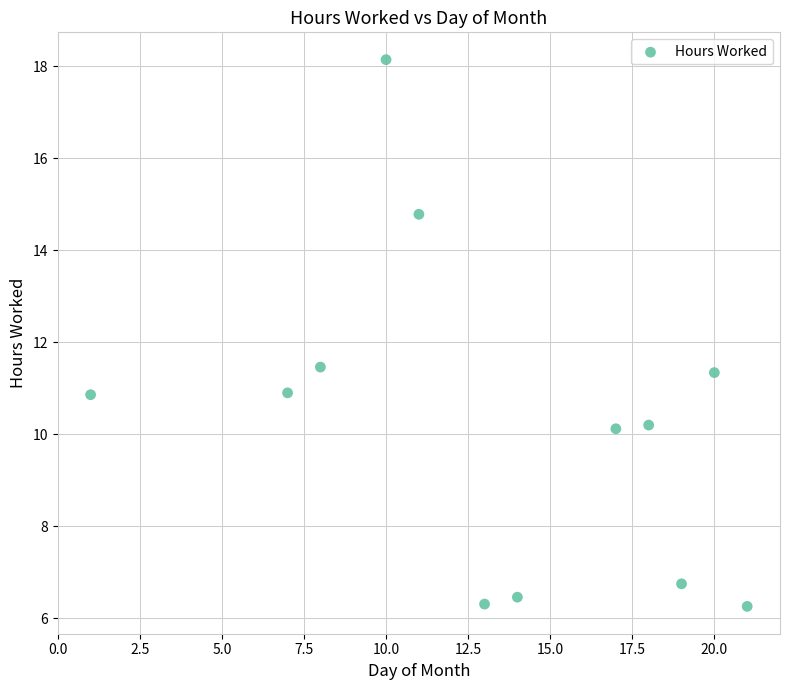

What is the range of X values (max minus min)?

20.0